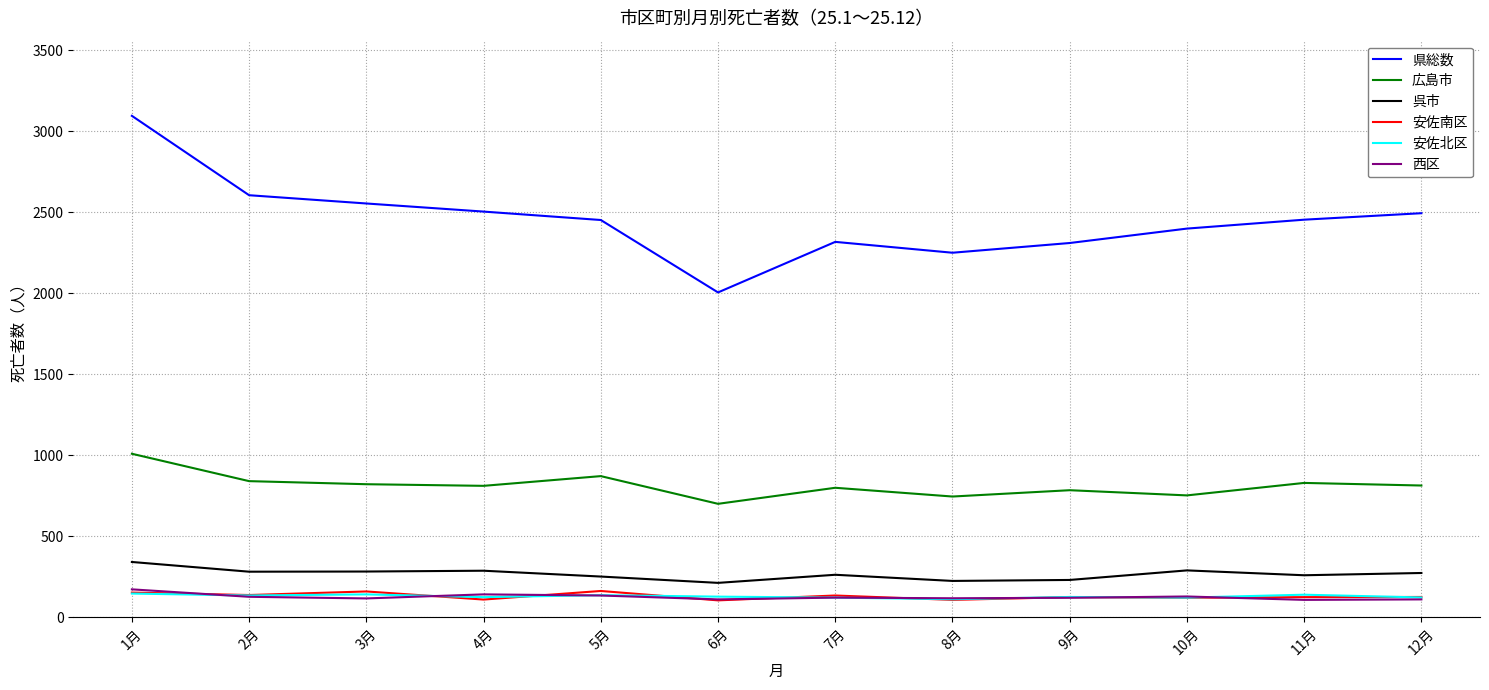

The value of 県総数 at 1月 is 3094. True or false?

True